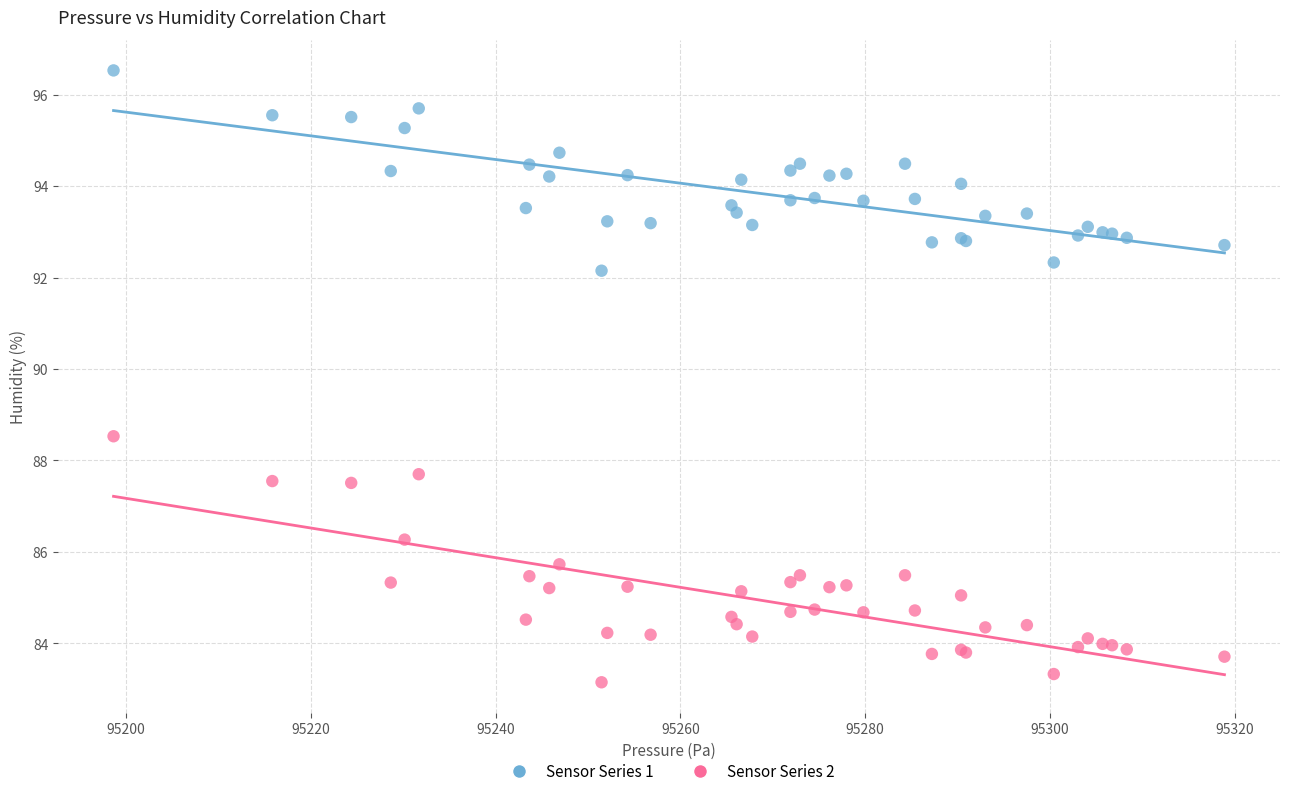

What is the X range (max minus min) for the scatter plot?

120.2